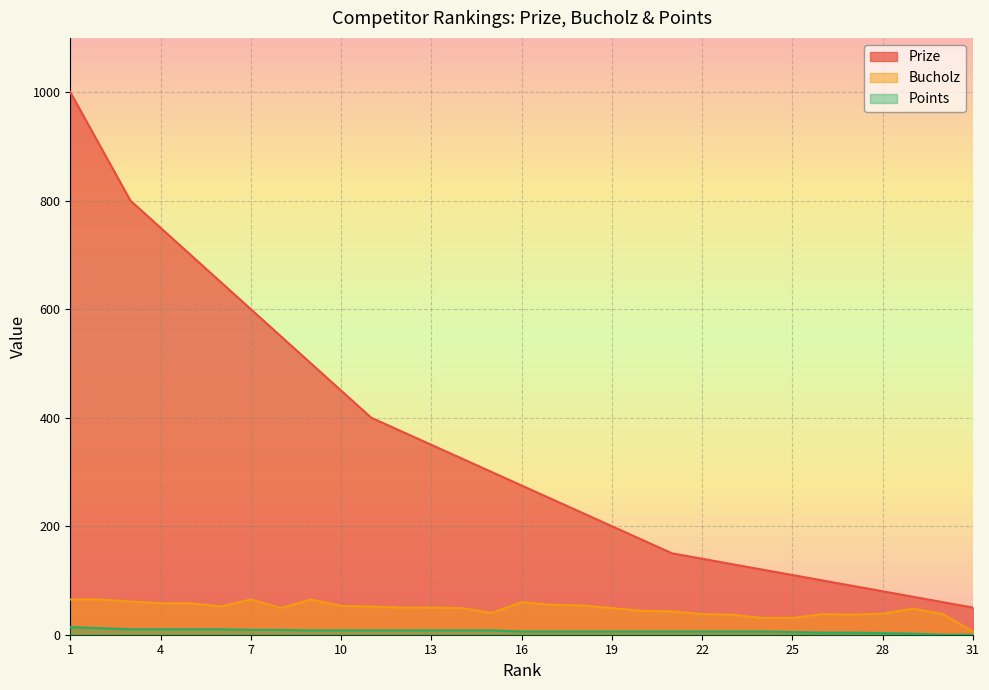

What is the difference between the maximum and second lowest values in the Prize series?

940